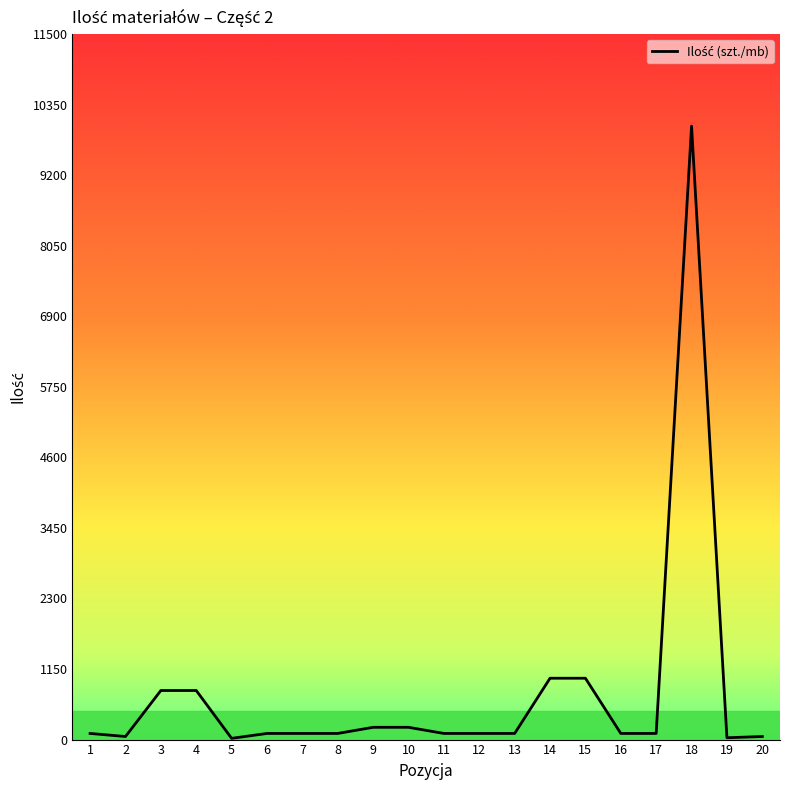

What is the value of the 1st point from the left?

100